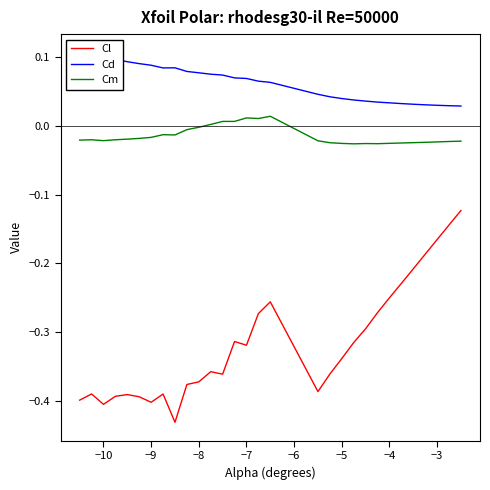

True or false: Cl and Cm intersect in this chart.

False